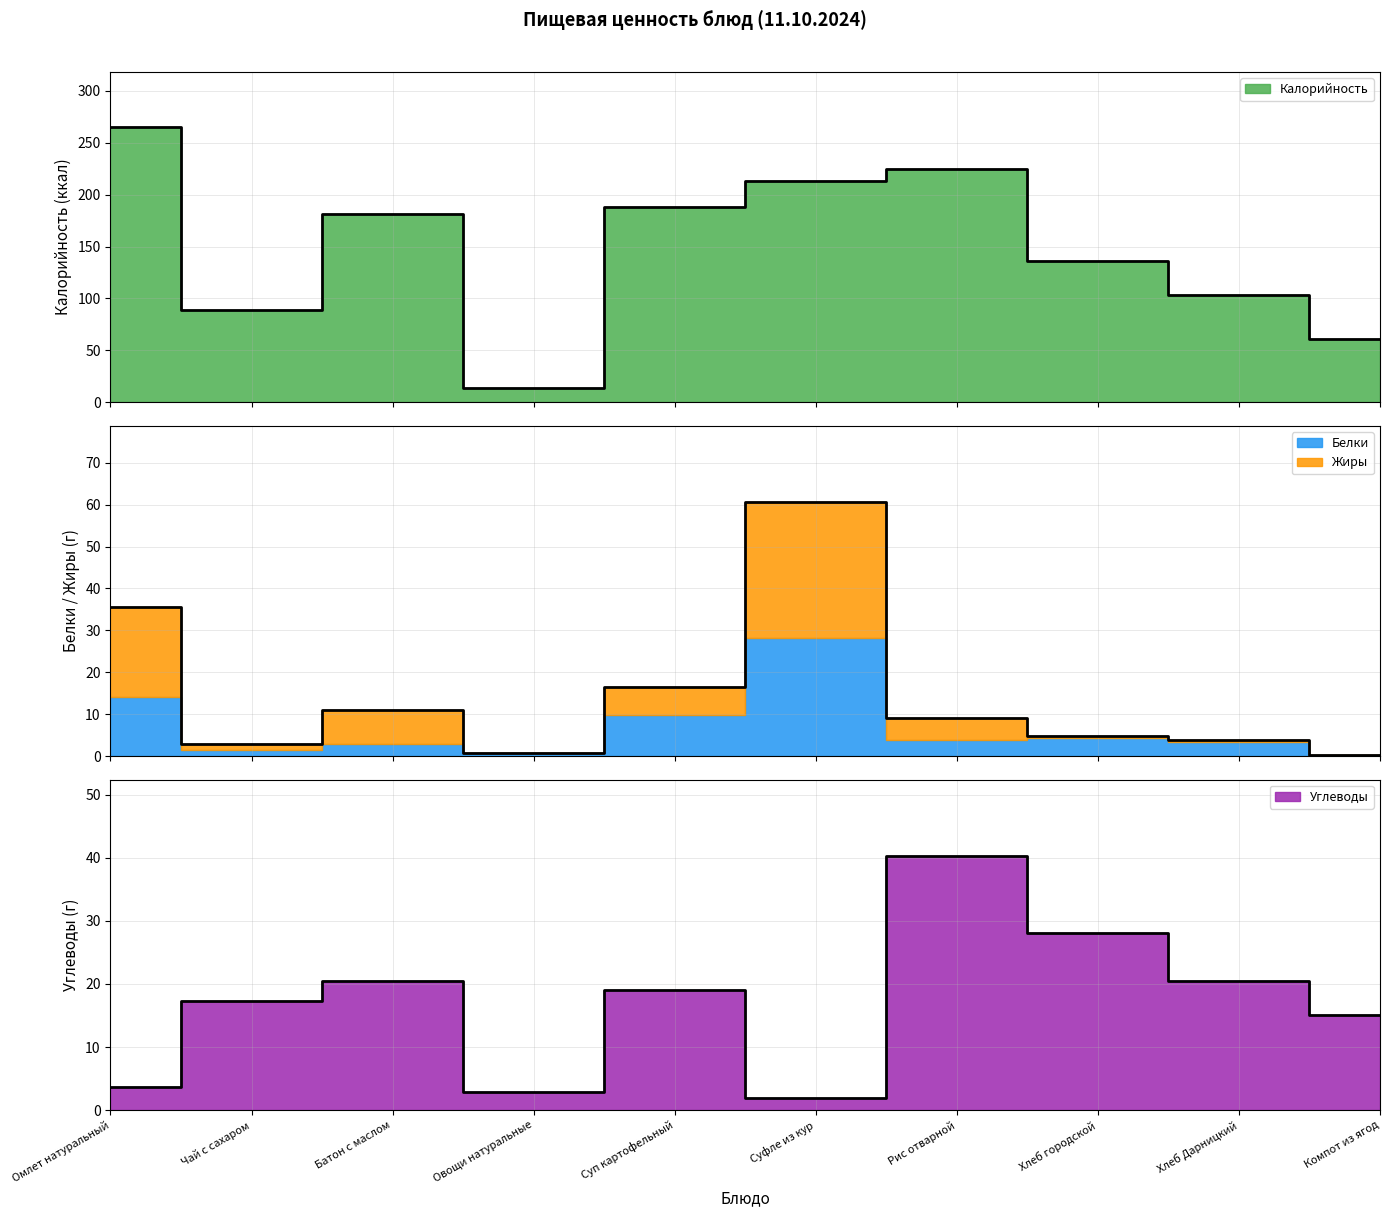

What is the spread (max minus min) of values at Рис отварной?

216.0